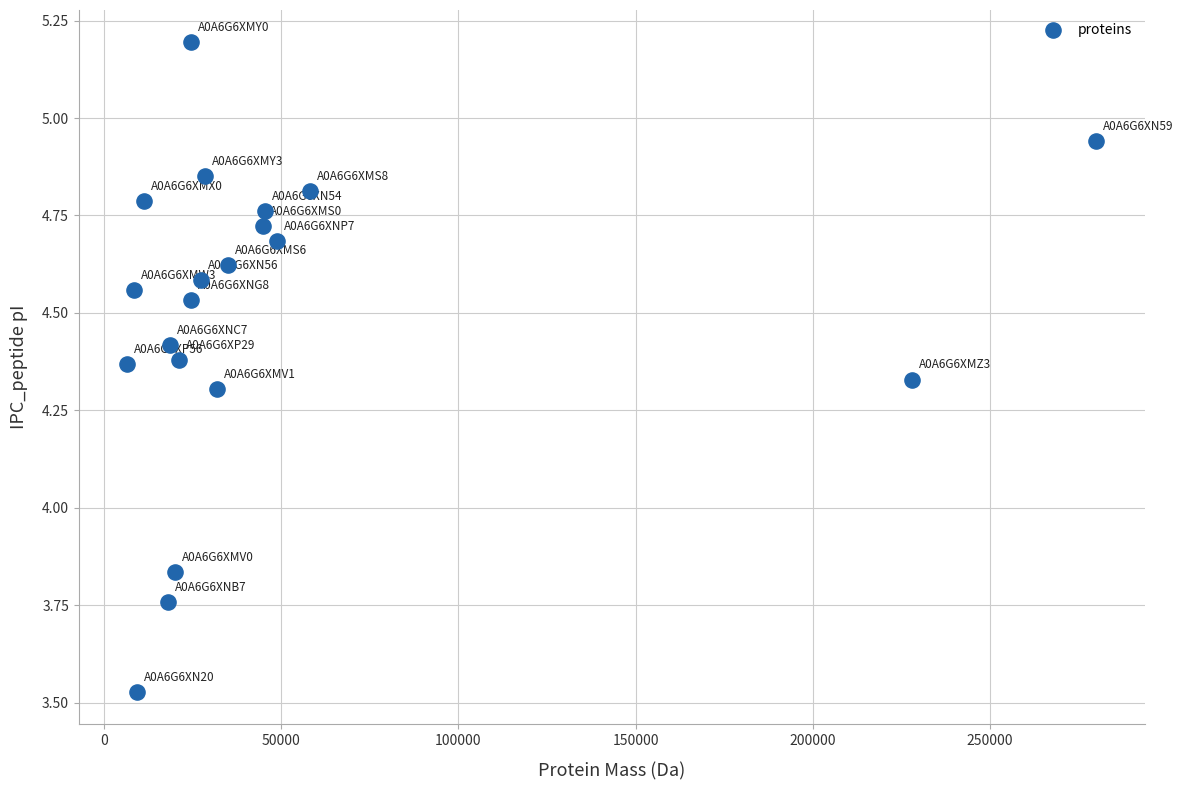

What is the range of X values (max minus min)?

273618.2